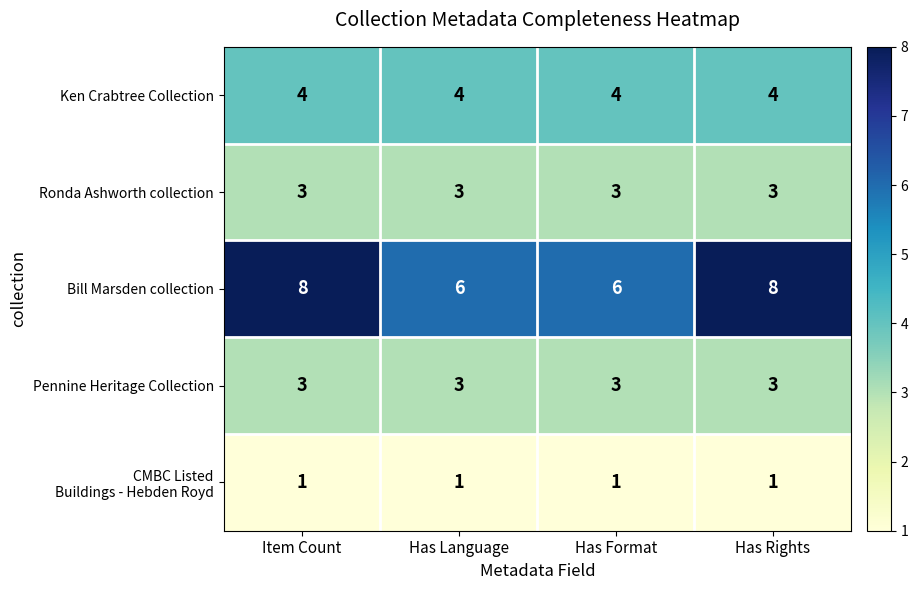

True or false: Bill Marsden collection has a value of 8 at Item Count.

True